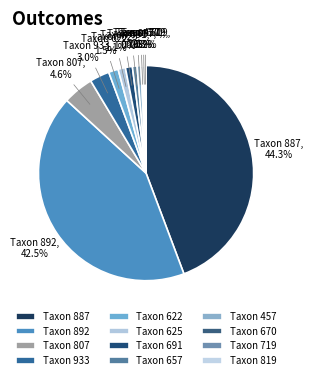

To the nearest percent, what is the average slice percentage?

8%